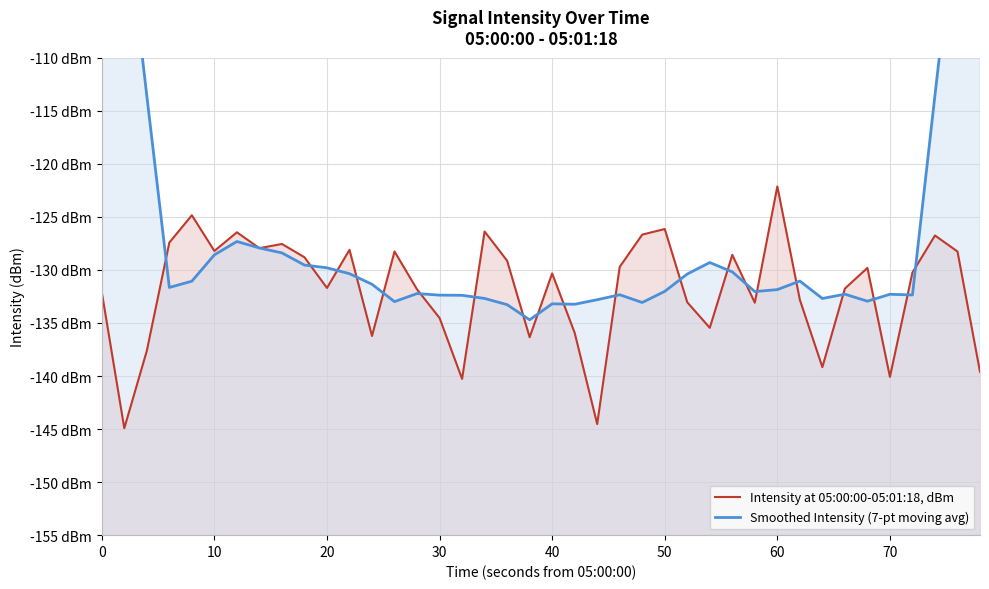

The value of Smoothed Intensity (7-pt moving avg) at 32 is -38.6. True or false?

False